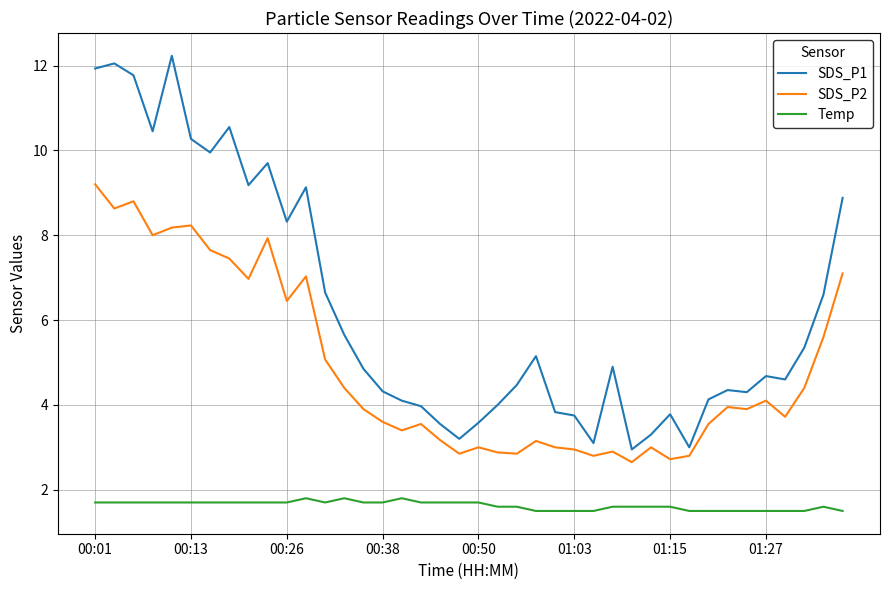

True or false: SDS_P2 and Temp intersect in this chart.

False